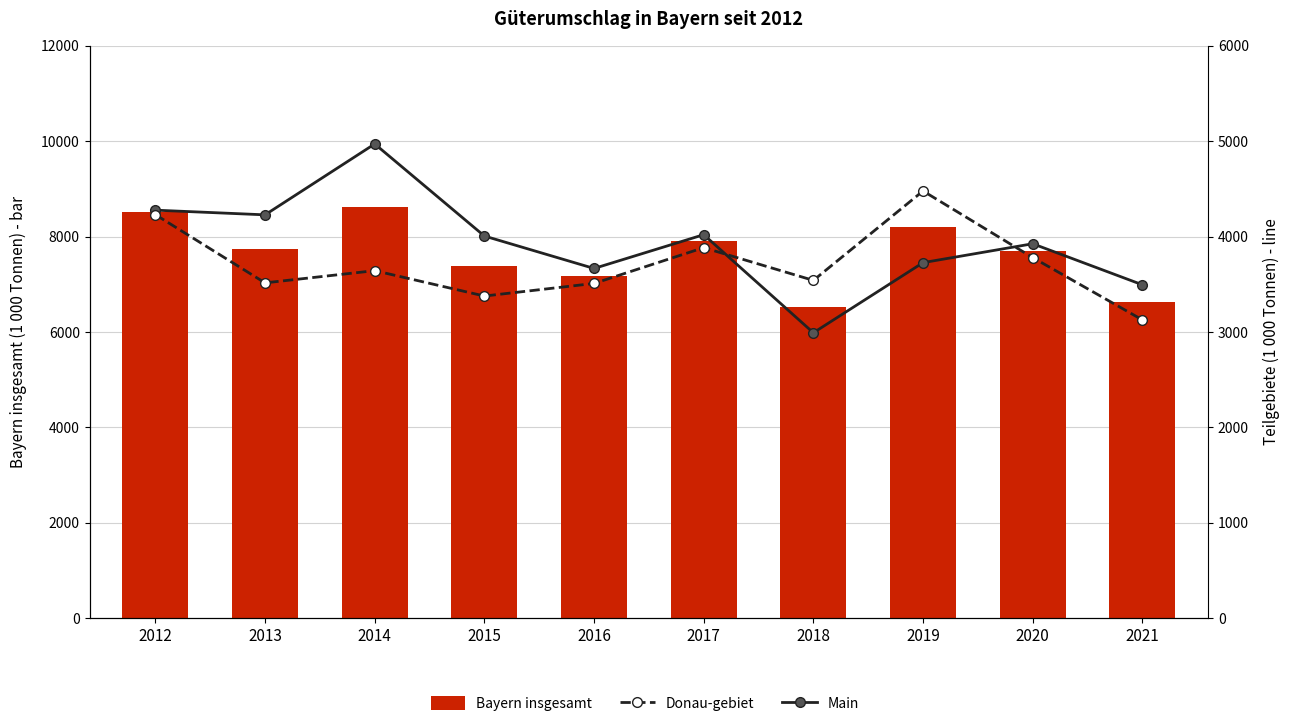

Reading right to left, extract all data points from this chart.

Bayern insgesamt: 6622	7704	8206	6534	7904	7174	7383	8614	7743	8508
Main: 3495	3925	3727	2992	4020	3666	4006	4971	4228	4277
Donau-gebiet: 3127	3780	4478	3541	3884	3509	3377	3643	3515	4230